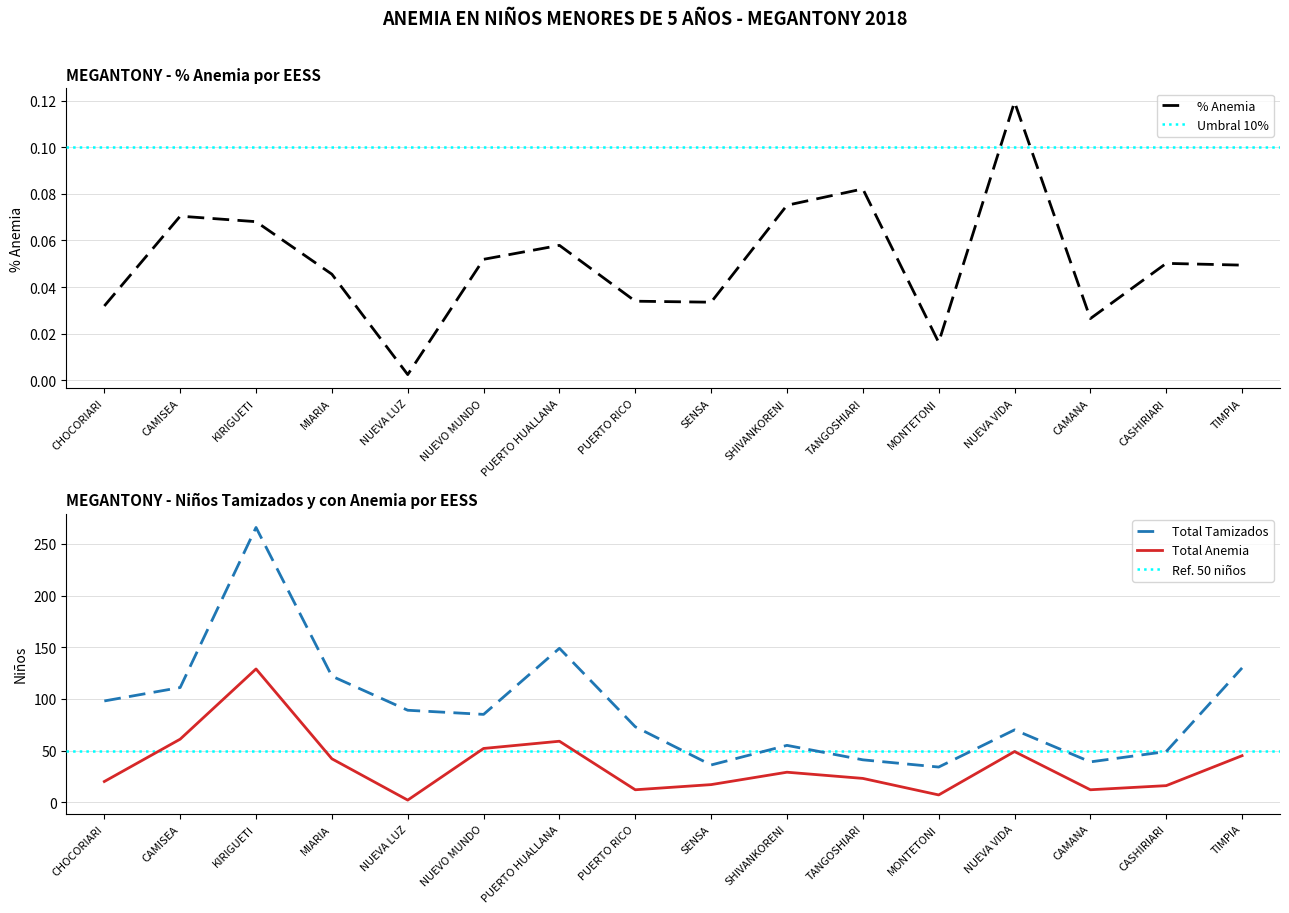

What value does the Total Anemia series have at MIARIA?

42